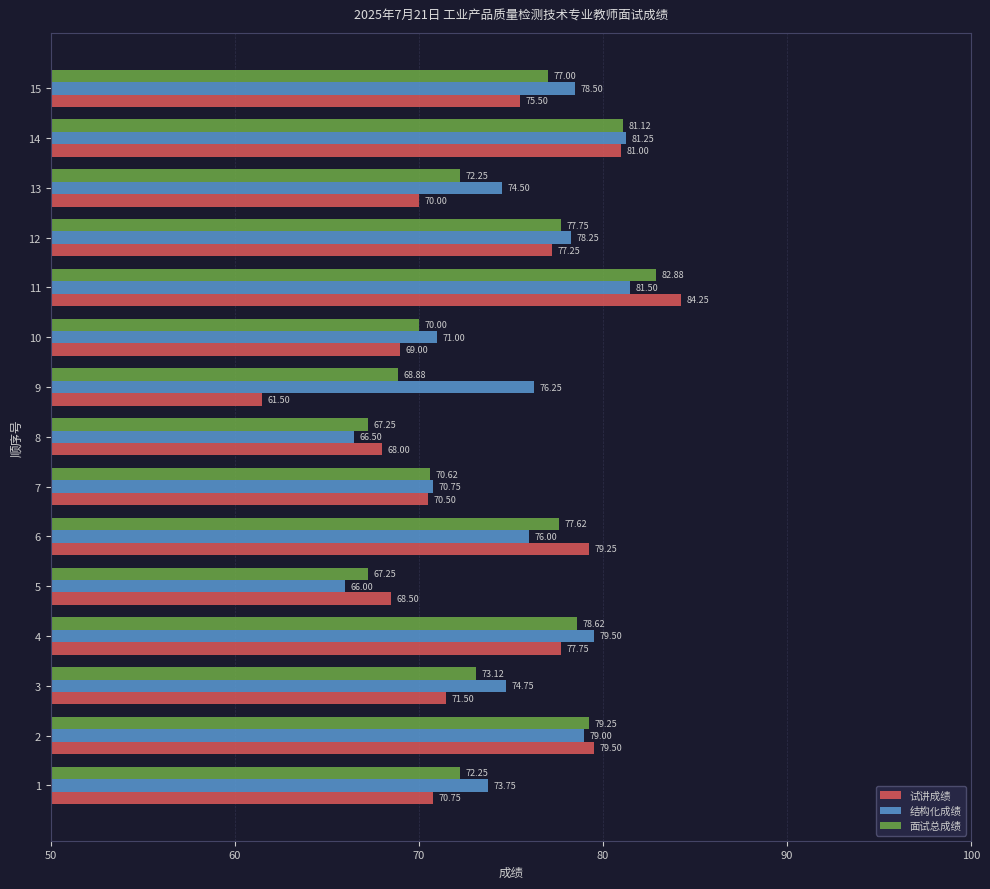

What is the difference between the maximum and minimum values in the 面试总成绩 series?

15.6